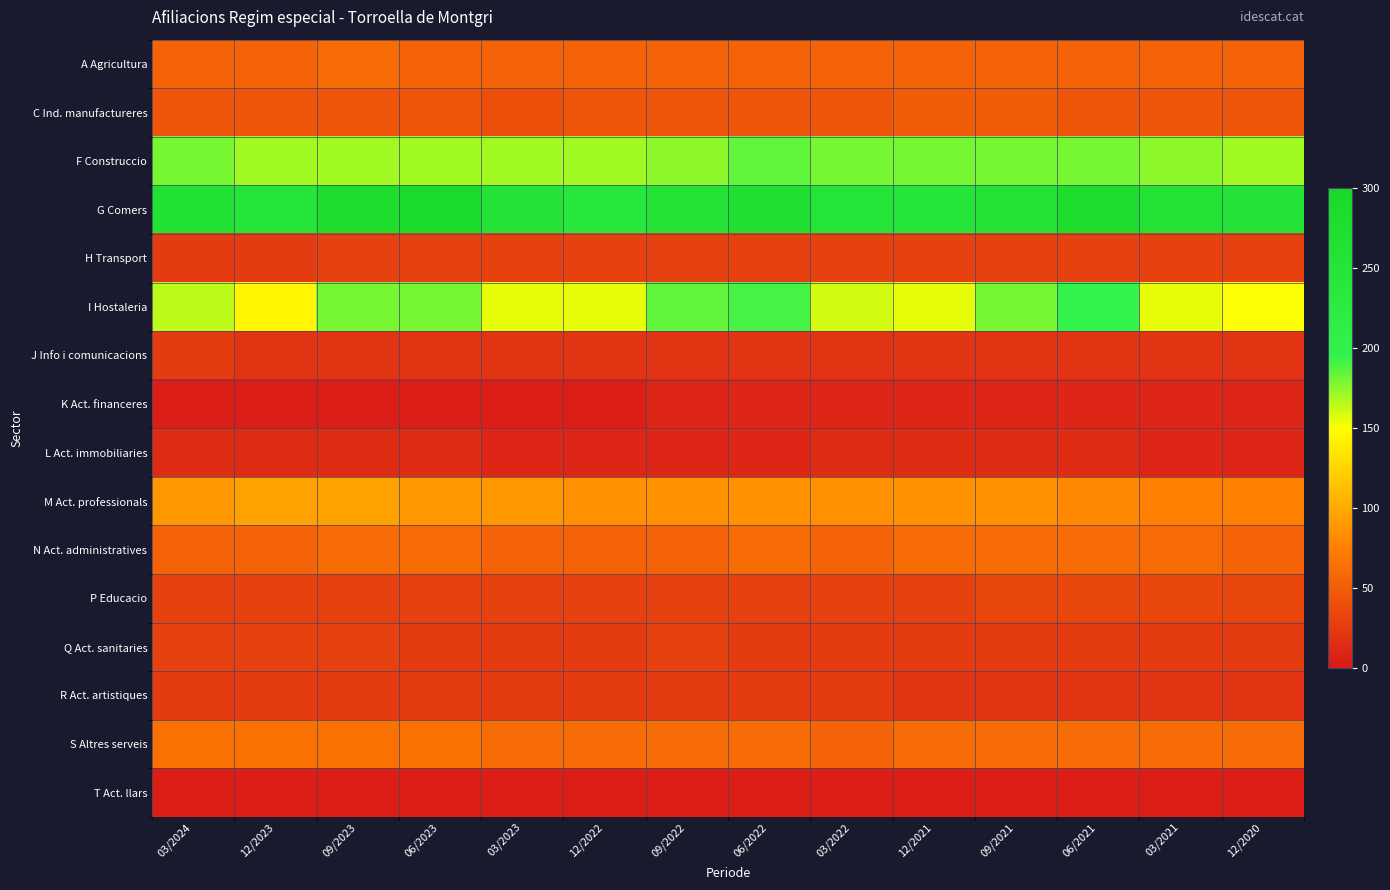

Reading left to right, what are all the values shown in this chart?

A Agricultura: 03/2024=55	12/2023=55	09/2023=60	06/2023=55	03/2023=55	12/2022=55	09/2022=55	06/2022=55	03/2022=55	12/2021=55	09/2021=55	06/2021=55	03/2021=55	12/2020=55
C Ind. manufactureres: 03/2024=45	12/2023=45	09/2023=45	06/2023=45	03/2023=40	12/2022=45	09/2022=45	06/2022=45	03/2022=45	12/2021=50	09/2021=50	06/2021=45	03/2021=45	12/2020=45
F Construccio: 03/2024=180	12/2023=170	09/2023=170	06/2023=170	03/2023=170	12/2022=170	09/2022=175	06/2022=185	03/2022=180	12/2021=180	09/2021=180	06/2021=180	03/2021=175	12/2020=170
G Comers: 03/2024=265	12/2023=245	09/2023=280	06/2023=285	03/2023=255	12/2022=240	09/2022=260	06/2022=270	03/2022=250	12/2021=245	09/2021=260	06/2021=280	03/2021=260	12/2020=255
H Transport: 03/2024=25	12/2023=25	09/2023=30	06/2023=30	03/2023=30	12/2022=30	09/2022=30	06/2022=30	03/2022=30	12/2021=30	09/2021=30	06/2021=30	03/2021=30	12/2020=30
I Hostaleria: 03/2024=165	12/2023=145	09/2023=180	06/2023=180	03/2023=155	12/2022=155	09/2022=185	06/2022=190	03/2022=160	12/2021=155	09/2021=180	06/2021=195	03/2021=155	12/2020=150
J Info i comunicacions: 03/2024=25	12/2023=20	09/2023=20	06/2023=20	03/2023=20	12/2022=20	09/2022=20	06/2022=20	03/2022=20	12/2021=20	09/2021=20	06/2021=20	03/2021=20	12/2020=20
K Act. financeres: 03/2024=5	12/2023=5	09/2023=5	06/2023=5	03/2023=5	12/2022=5	09/2022=10	06/2022=10	03/2022=10	12/2021=10	09/2021=10	06/2021=10	03/2021=10	12/2020=10
L Act. immobiliaries: 03/2024=15	12/2023=15	09/2023=15	06/2023=15	03/2023=10	12/2022=10	09/2022=10	06/2022=10	03/2022=15	12/2021=15	09/2021=15	06/2021=15	03/2021=10	12/2020=10
M Act. professionals: 03/2024=90	12/2023=95	09/2023=95	06/2023=90	03/2023=90	12/2022=85	09/2022=85	06/2022=85	03/2022=85	12/2021=85	09/2021=85	06/2021=80	03/2021=75	12/2020=75
N Act. administratives: 03/2024=55	12/2023=55	09/2023=60	06/2023=60	03/2023=55	12/2022=55	09/2022=55	06/2022=60	03/2022=55	12/2021=60	09/2021=60	06/2021=60	03/2021=60	12/2020=55
P Educacio: 03/2024=30	12/2023=30	09/2023=30	06/2023=30	03/2023=30	12/2022=30	09/2022=30	06/2022=30	03/2022=30	12/2021=30	09/2021=35	06/2021=35	03/2021=35	12/2020=35
Q Act. sanitaries: 03/2024=30	12/2023=30	09/2023=30	06/2023=25	03/2023=25	12/2022=25	09/2022=30	06/2022=25	03/2022=25	12/2021=25	09/2021=25	06/2021=25	03/2021=25	12/2020=25
R Act. artistiques: 03/2024=25	12/2023=25	09/2023=25	06/2023=25	03/2023=25	12/2022=25	09/2022=25	06/2022=25	03/2022=25	12/2021=20	09/2021=20	06/2021=20	03/2021=20	12/2020=20
S Altres serveis: 03/2024=65	12/2023=65	09/2023=65	06/2023=65	03/2023=60	12/2022=60	09/2022=60	06/2022=60	03/2022=55	12/2021=60	09/2021=60	06/2021=60	03/2021=60	12/2020=60
T Act. llars: 03/2024=5	12/2023=5	09/2023=5	06/2023=5	03/2023=5	12/2022=5	09/2022=5	06/2022=5	03/2022=5	12/2021=5	09/2021=5	06/2021=5	03/2021=5	12/2020=5